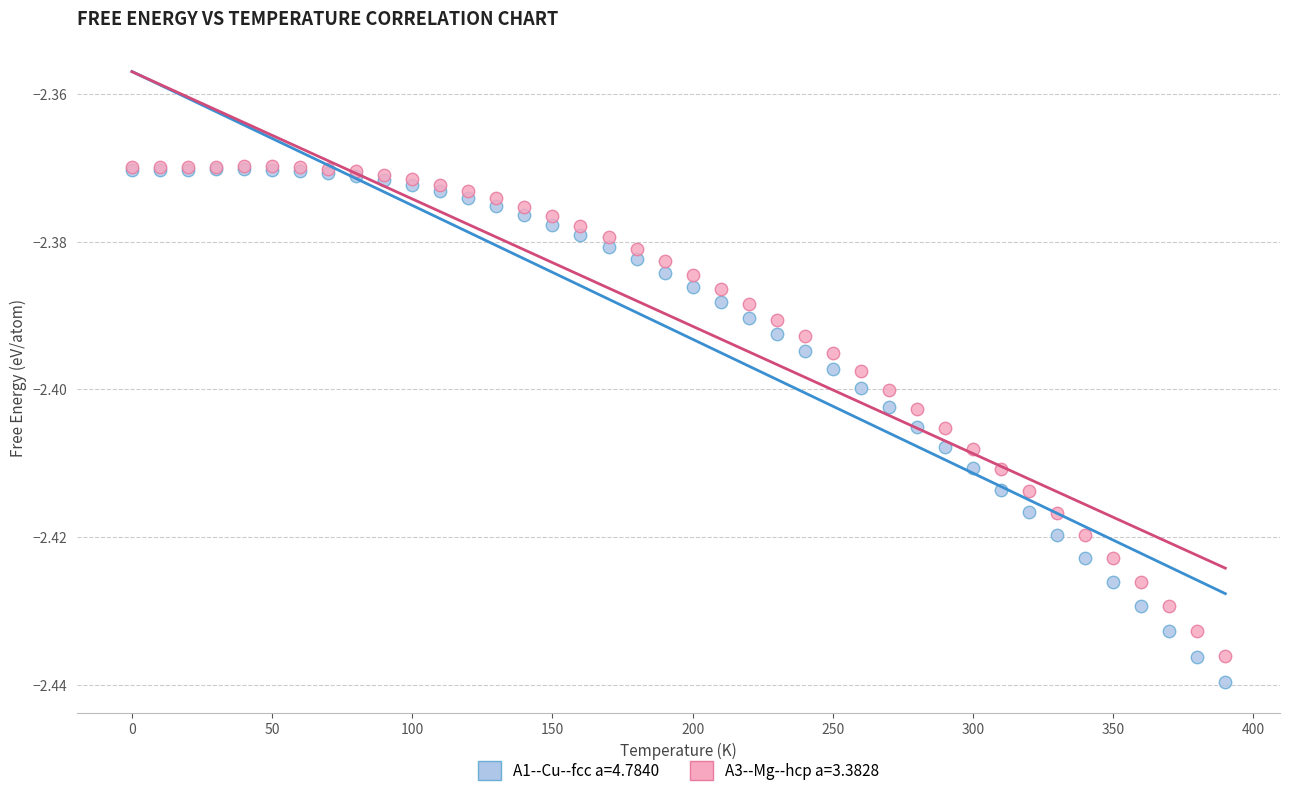

What are all the series names shown in the legend?

A1--Cu--fcc a=4.7840, A3--Mg--hcp a=3.3828